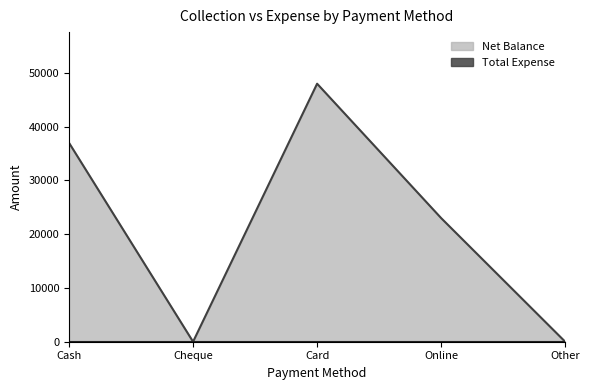

True or false: the data shows 0 at Other.

True